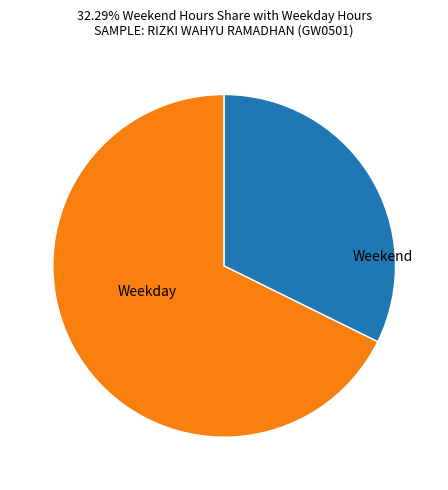

Is it true that Weekday is 68% of the pie?

True